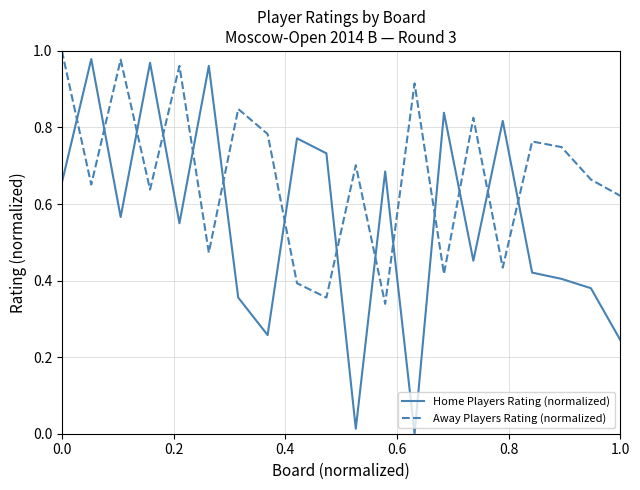

How many lines are shown in the chart?

2